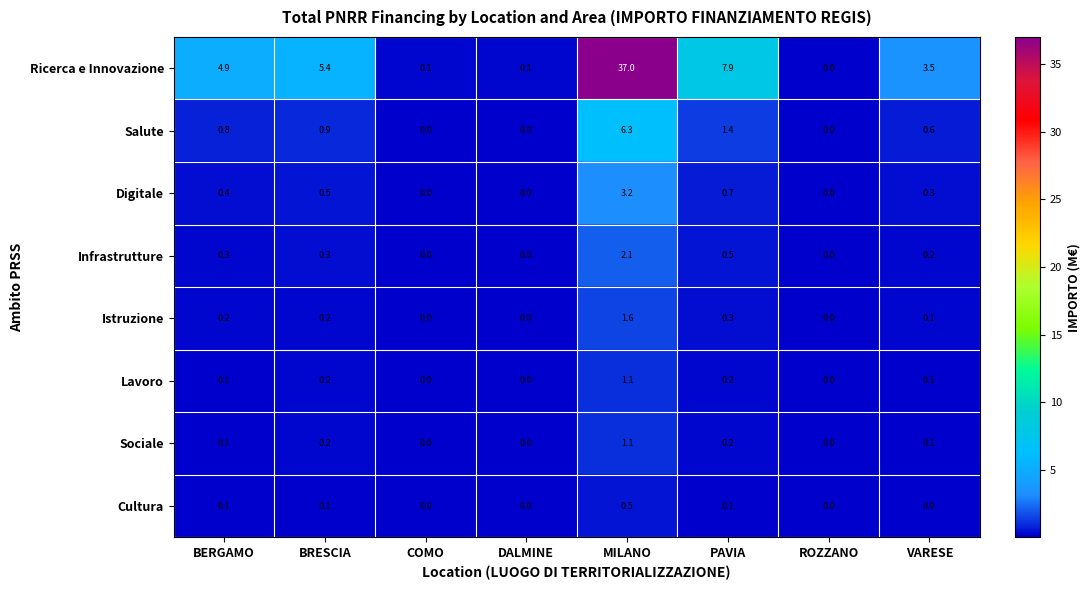

Is the value of Salute at BRESCIA greater than the value of Cultura at PAVIA?

Yes